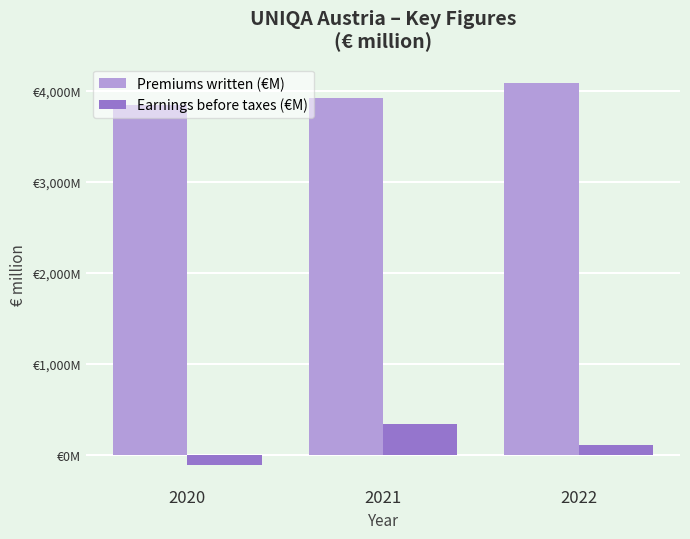

Are the bars horizontal?

No